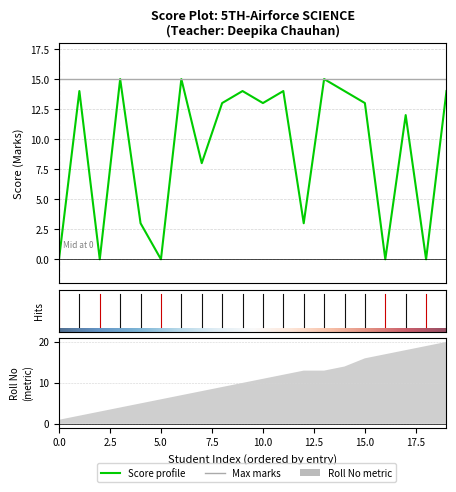

True or false: roll_no and max cross at least once.

True